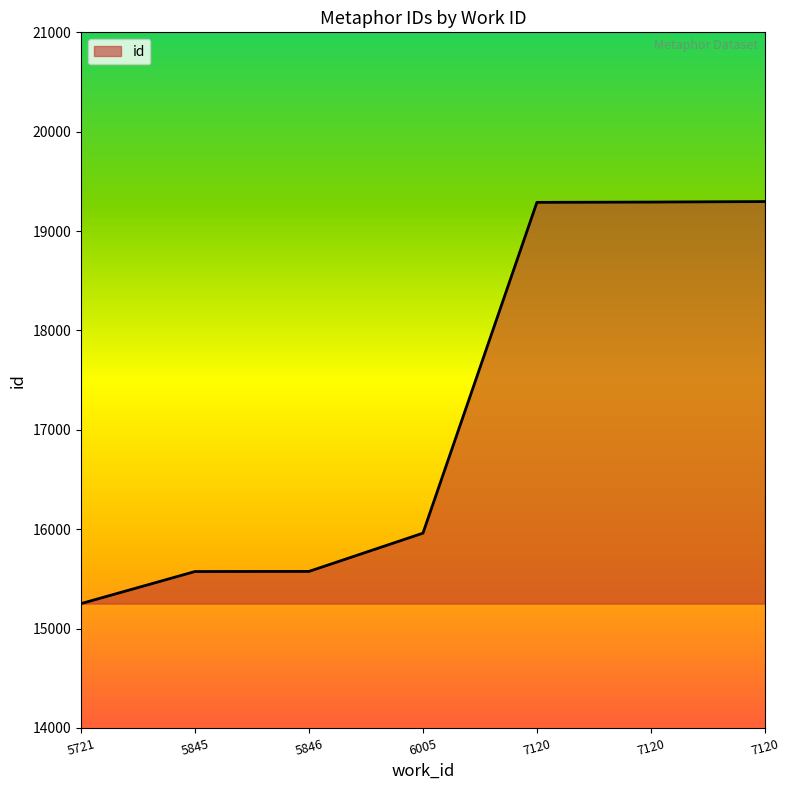

At which category does the chart reach its minimum across all series?

5721